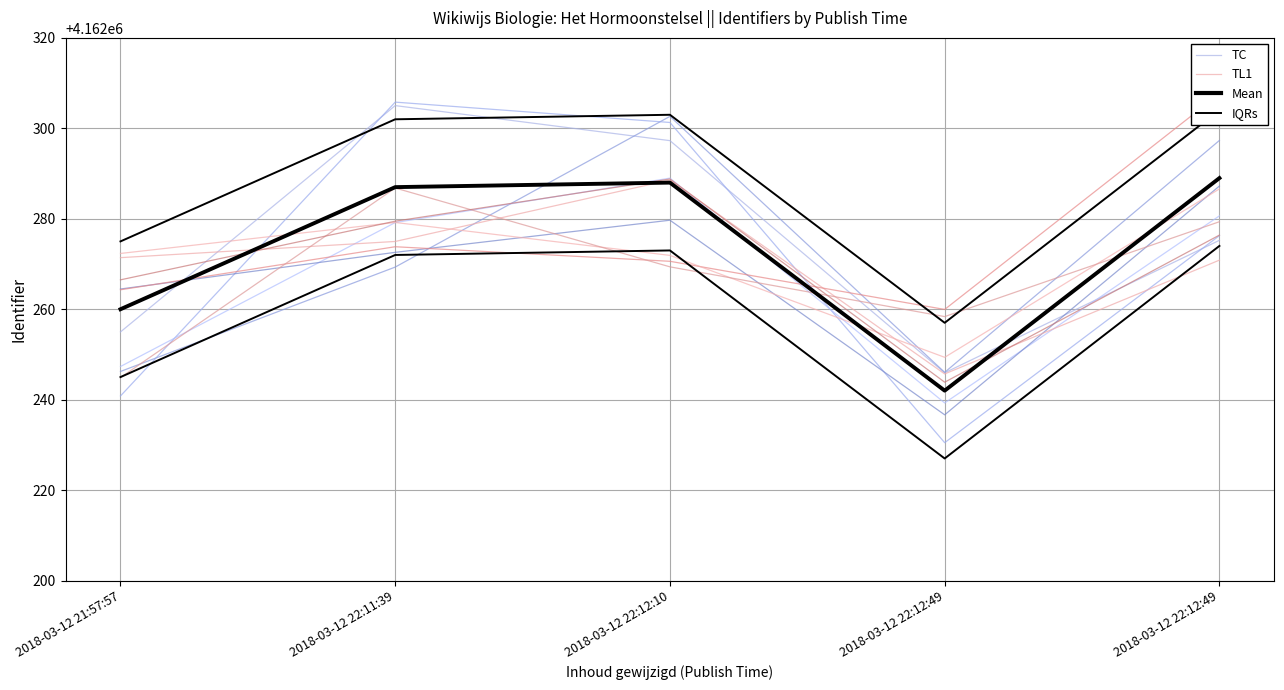

Is it true that Mean equals 4162260.0 at 2018-03-12 21:57:57?

True